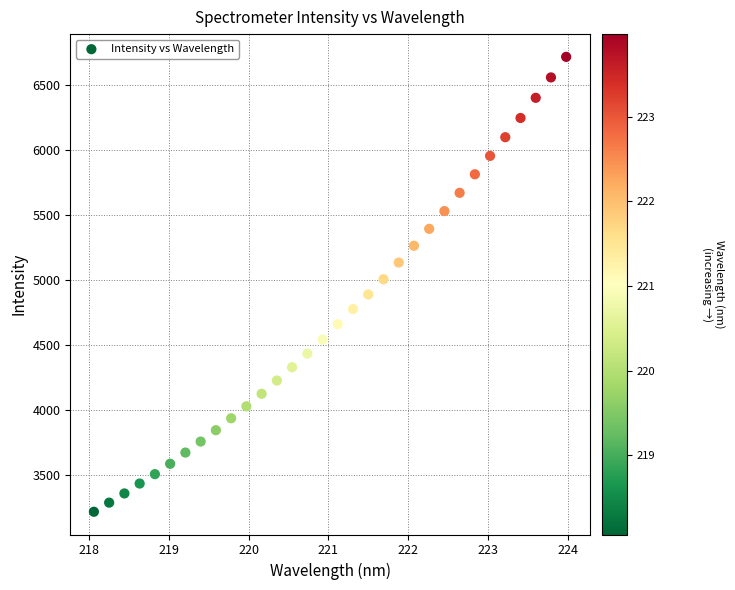

What is the range of X values (max minus min)?

5.9